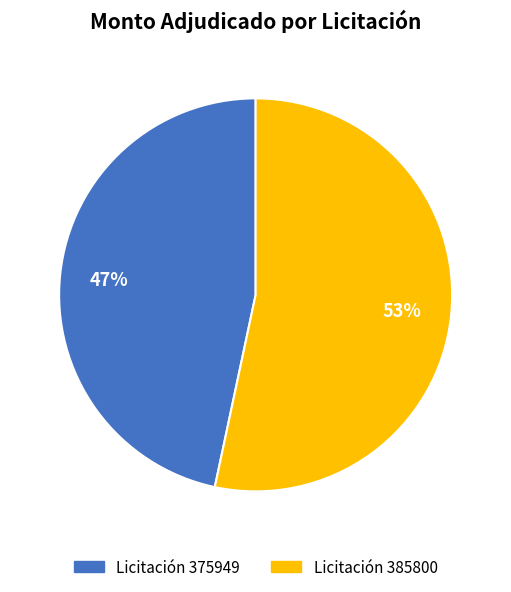

True or false: Licitación 375949 accounts for 47% of the total.

True